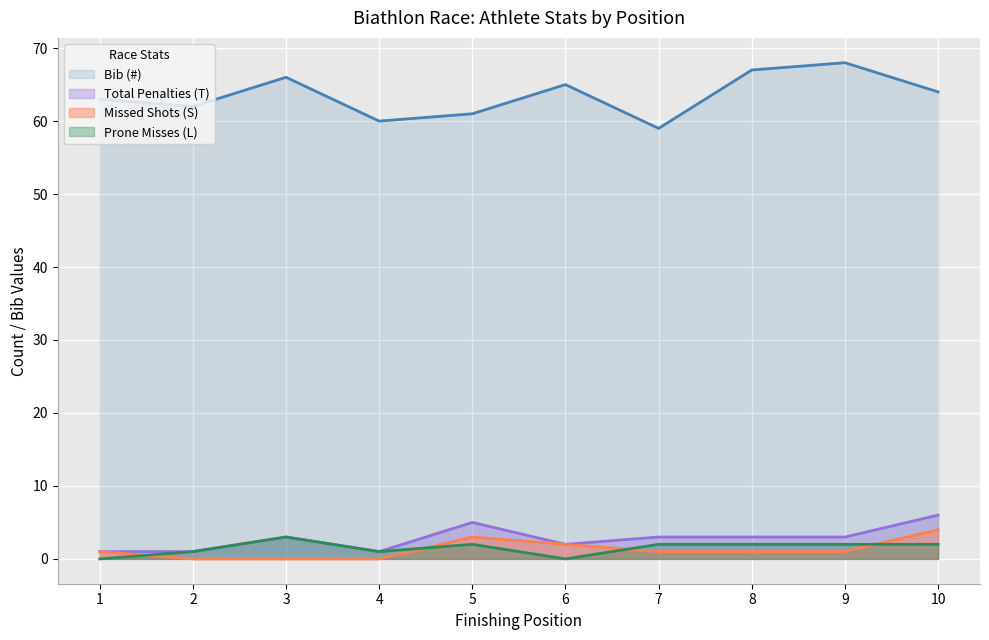

At which label does Total Penalties (T) reach its peak?

10